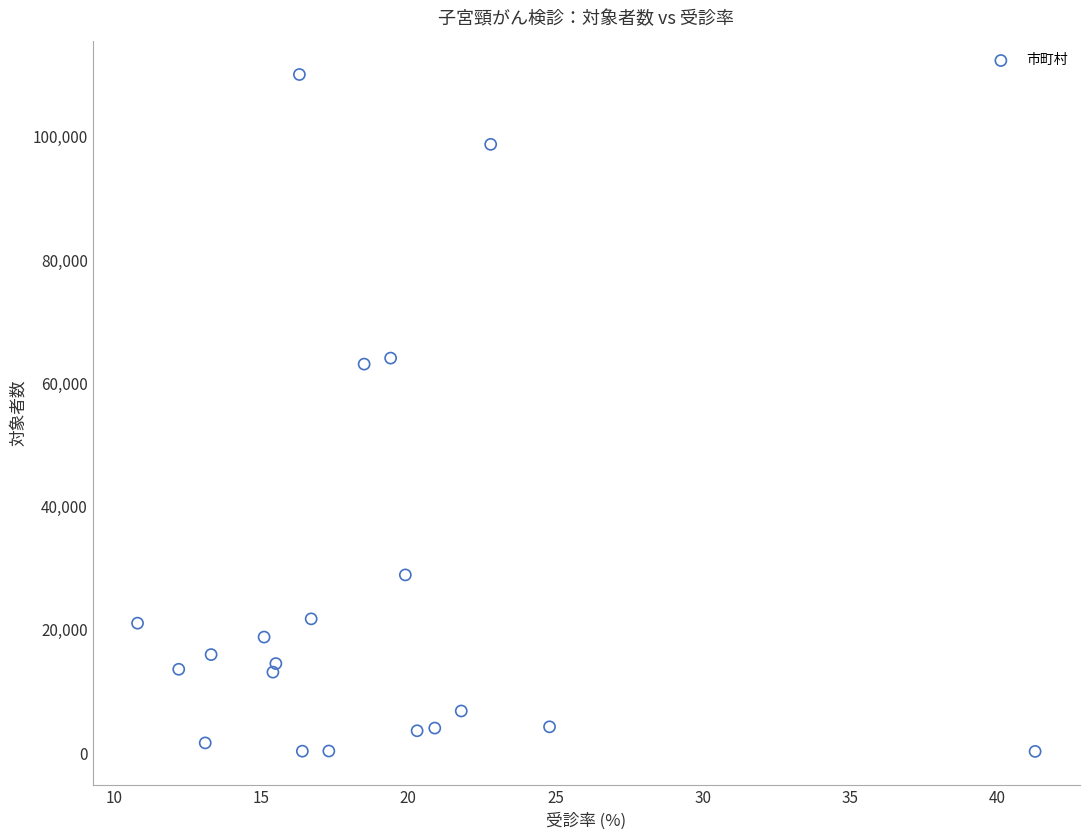

What is the range of Y values (max minus min)?

109821